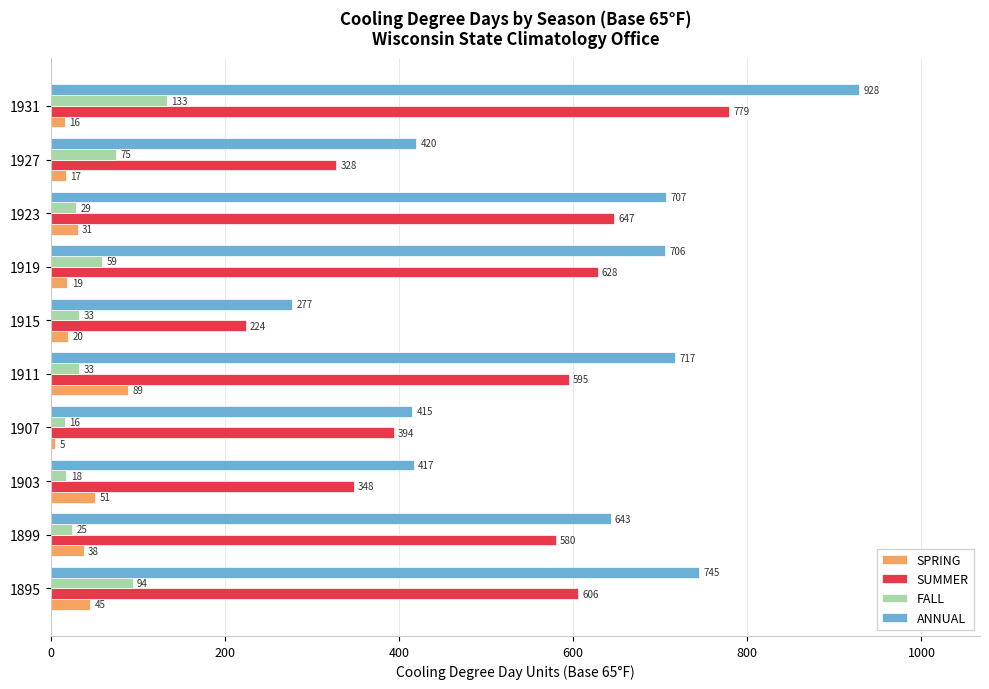

The value of SUMMER at 1903 is 348. True or false?

True